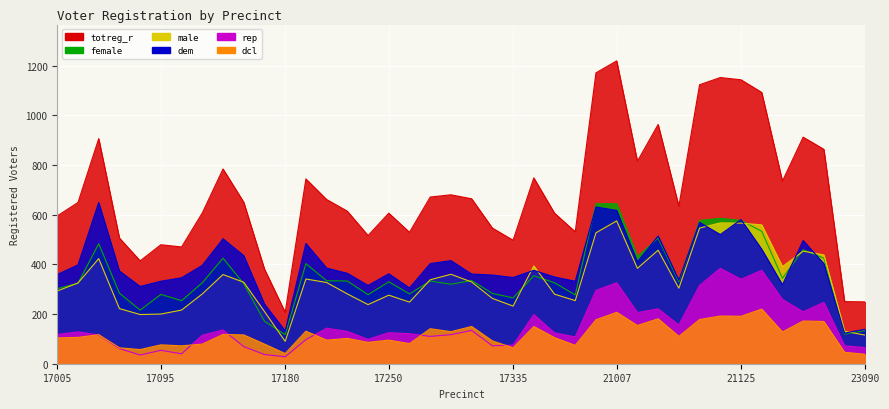

What is the difference between the maximum and minimum values in the totreg_r series?

1012